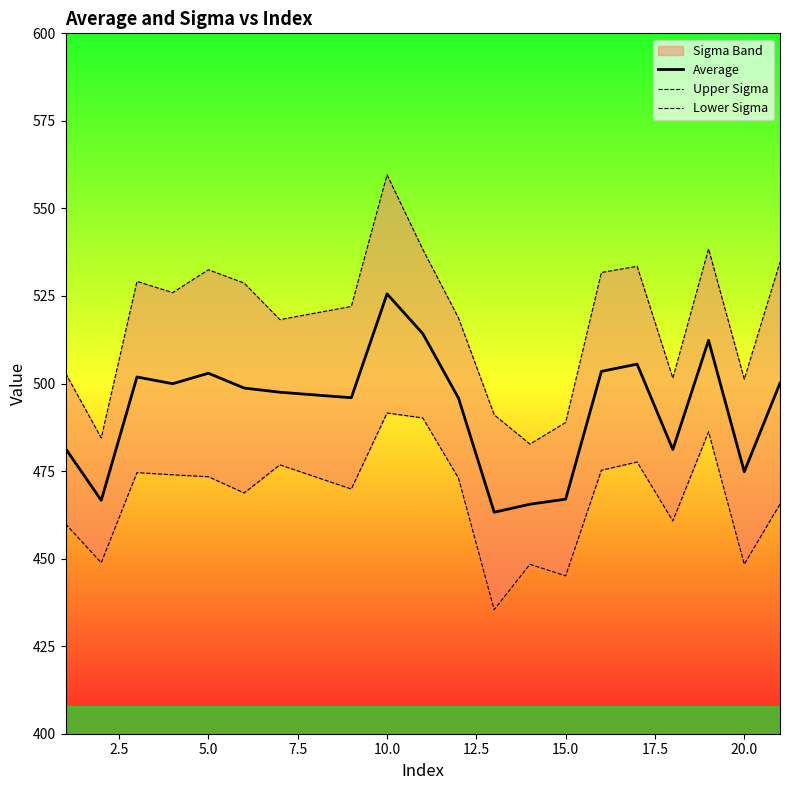

What is the average value of the Lower Sigma series?

467.2